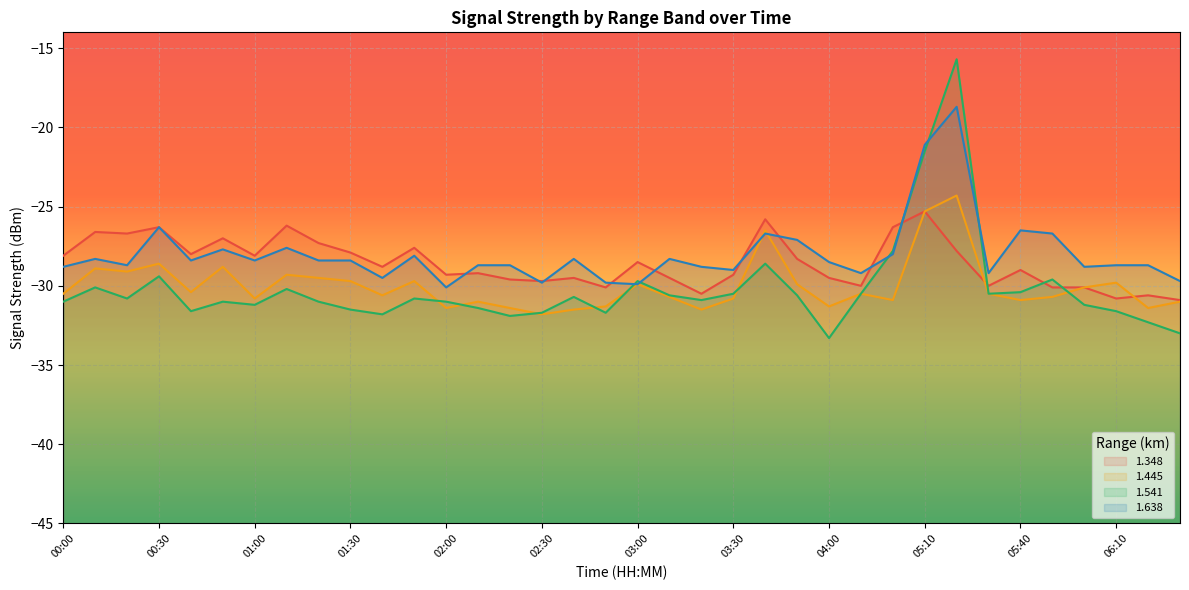

What is the sum of the 1.638 values at 05:40 and 02:20?

-55.2